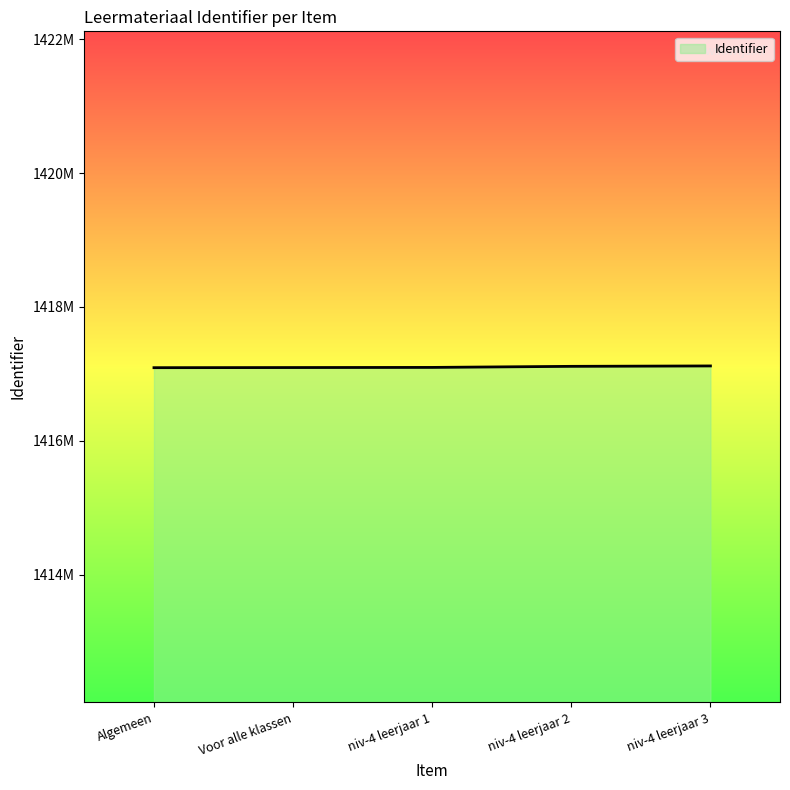

What is the label of the 4th point from the right?

Voor alle klassen